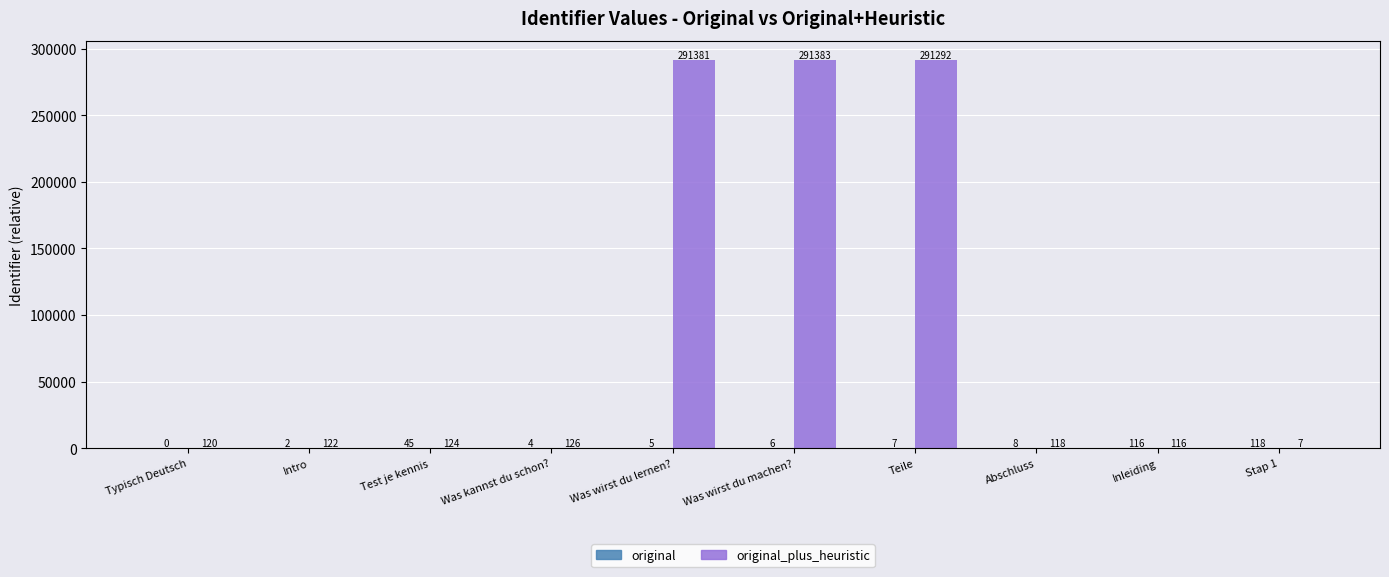

What is the greatest value displayed?

291383